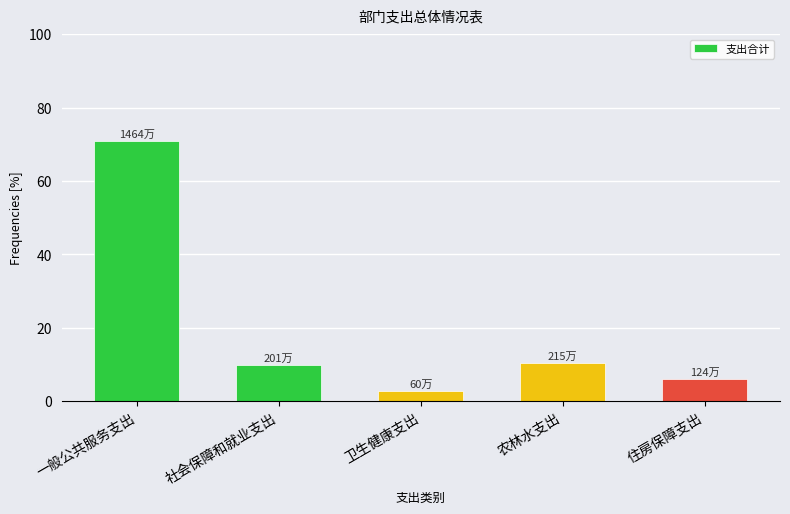

Reading left to right, list all the values displayed in this chart.

一般公共服务支出=70.9	社会保障和就业支出=9.7	卫生健康支出=2.9	农林水支出=10.4	住房保障支出=6.0